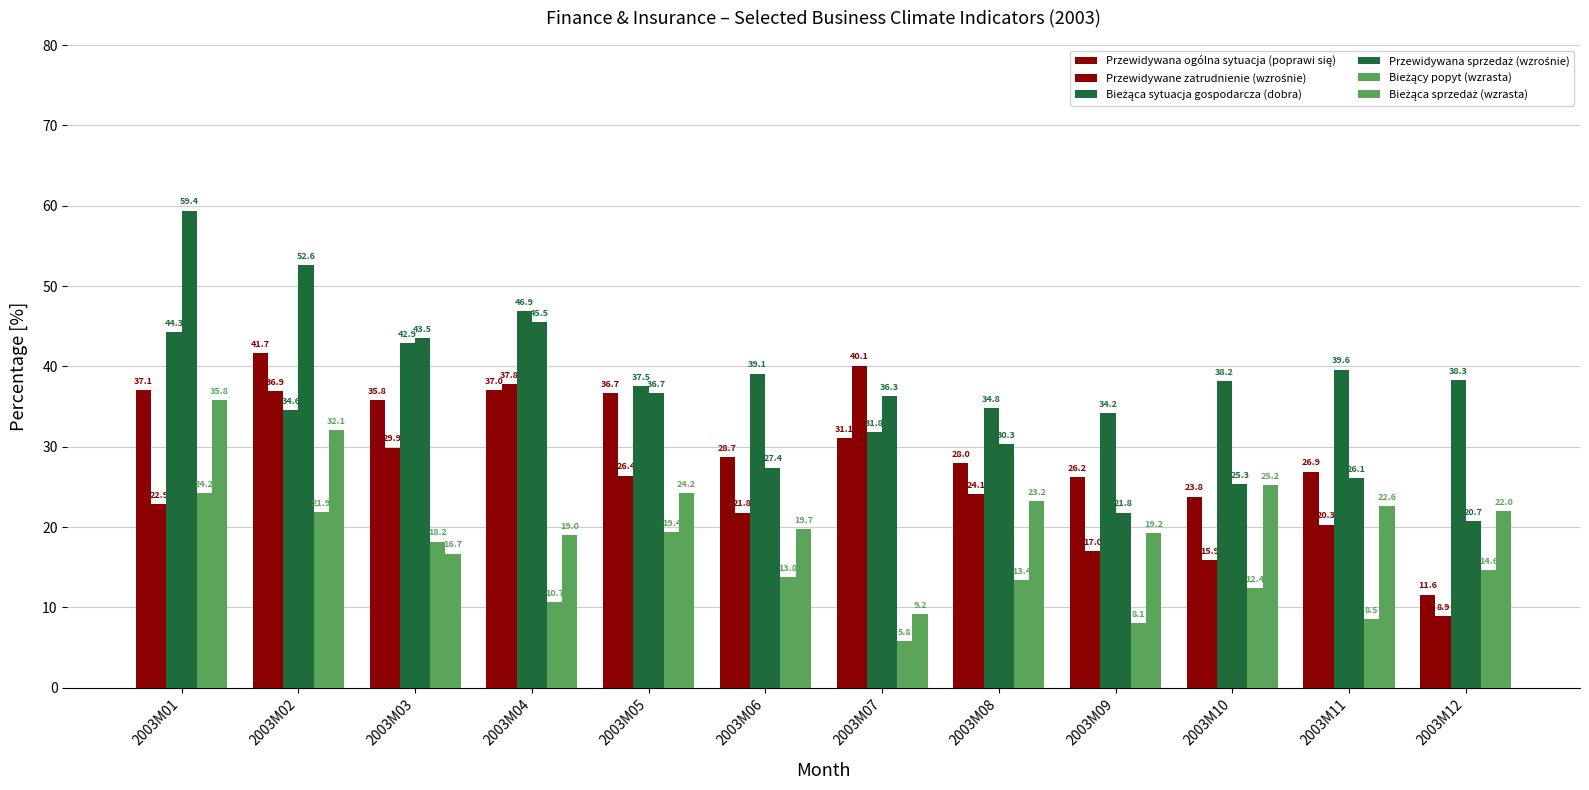

Which series changed the most between 2003M07 and 2003M12?

Przewidywane zatrudnienie (wzrośnie)